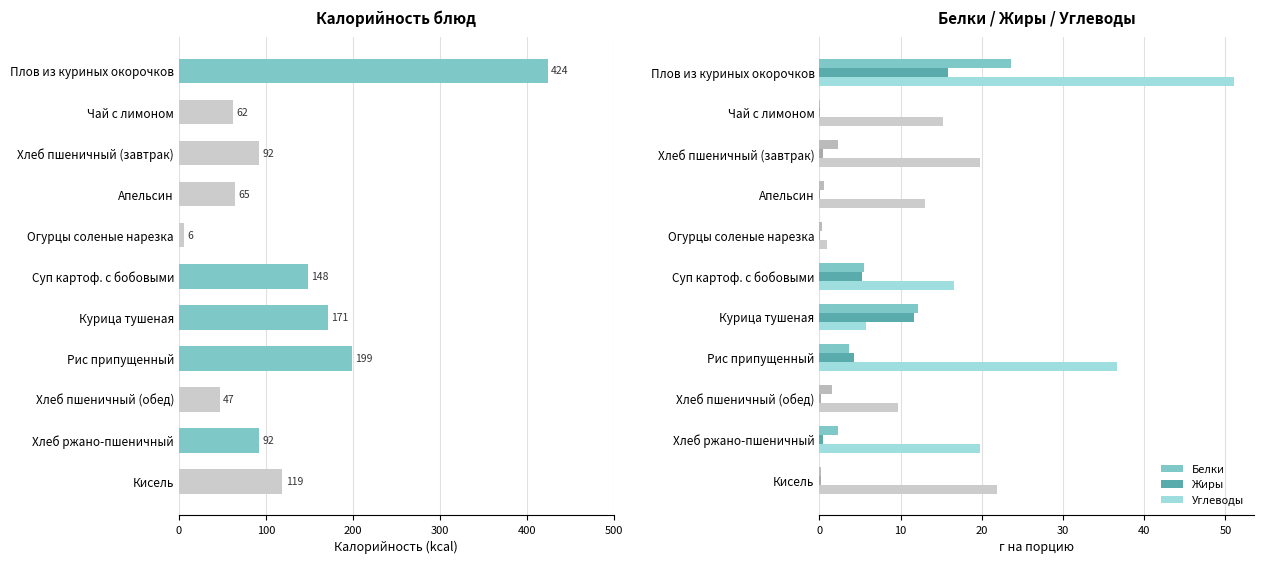

At 200, list the series in order from smallest to largest.

Жиры, Белки, Углеводы, Калорийность